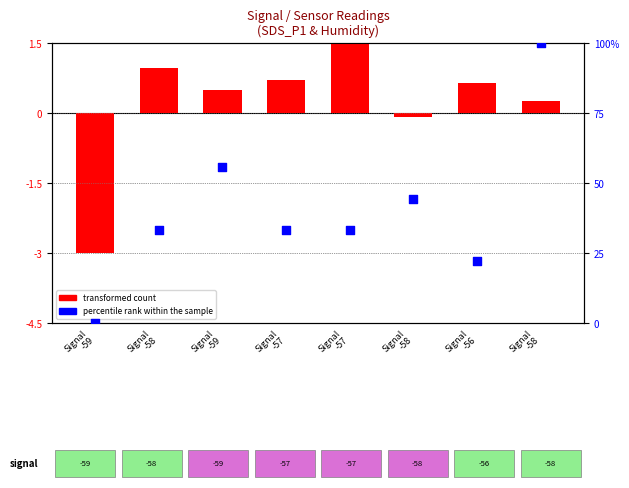

At how many categories does at least one series exceed 96?

1